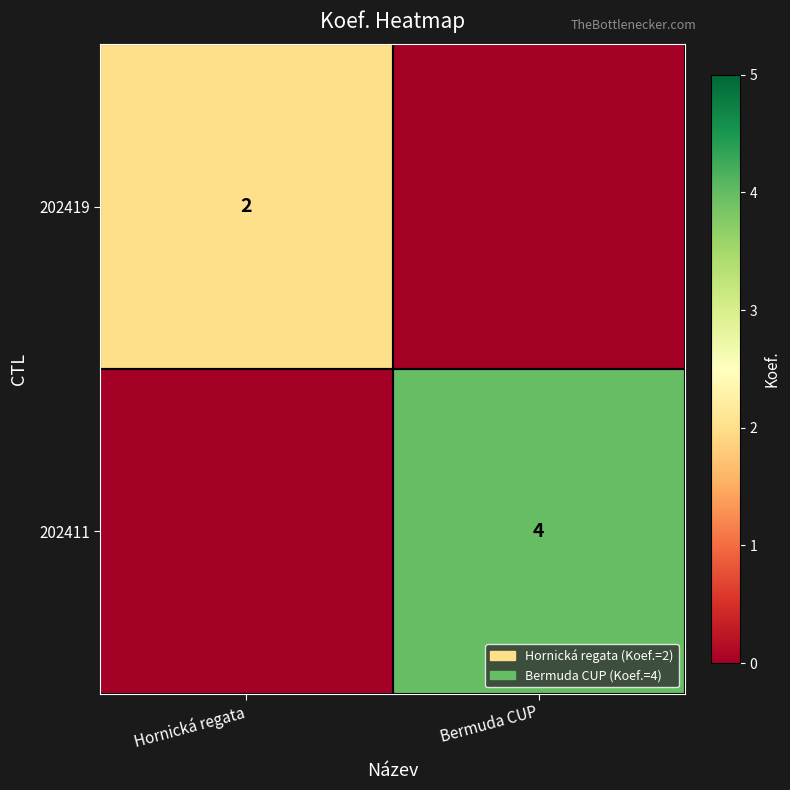

True or false: 202419 has a value of 2 at Hornická regata.

True